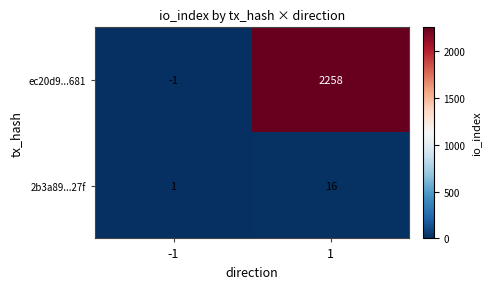

Reading left to right, transcribe all the data shown in this chart.

ec20d9...681: -1=-1	1=2258
2b3a89...27f: -1=1	1=16